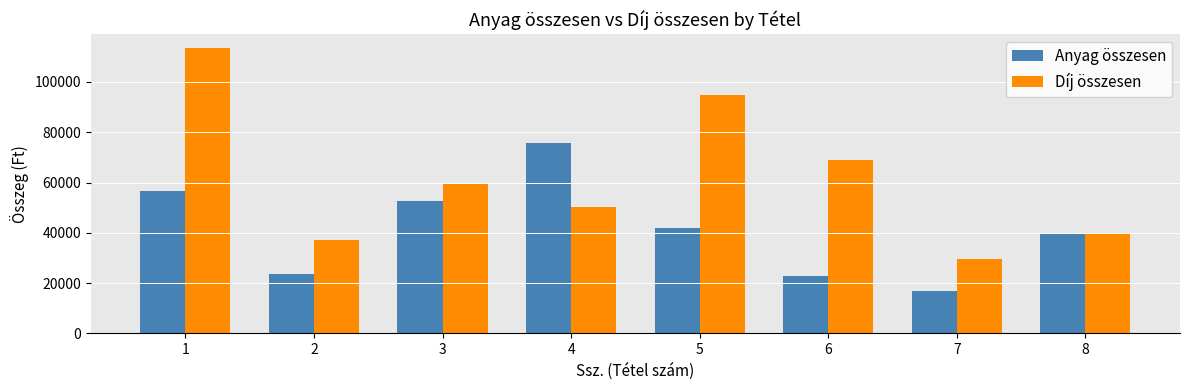

Which series has the widest spread of values?

Díj összesen